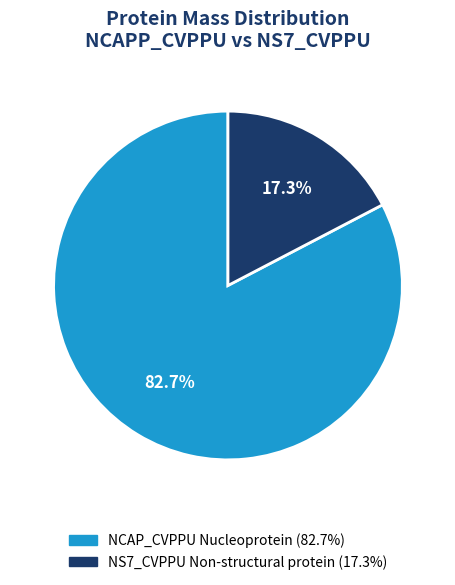

Is there any slice that represents more than half of the pie?

Yes